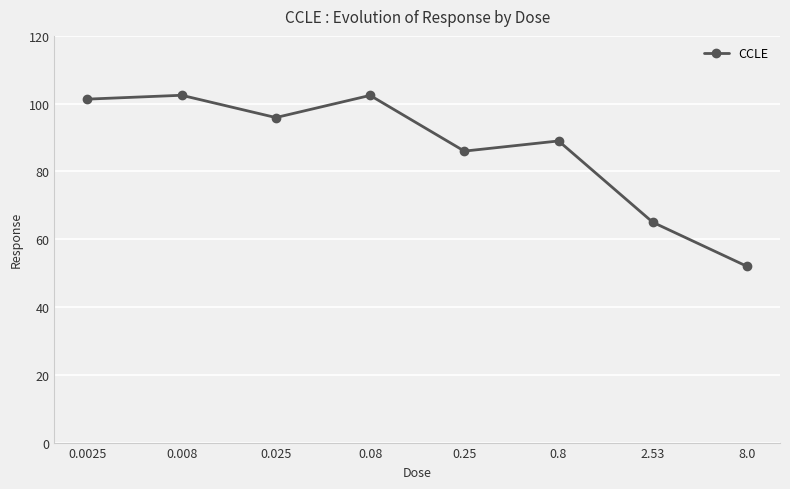

What is the ratio of the value at 0.08 to the value at 0.8?

1.2